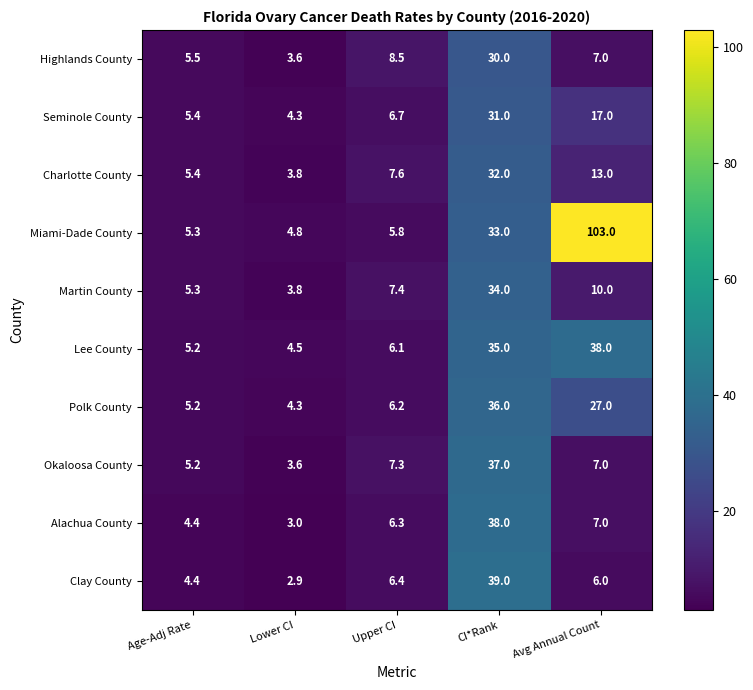

Count the number of categories in the chart.

5